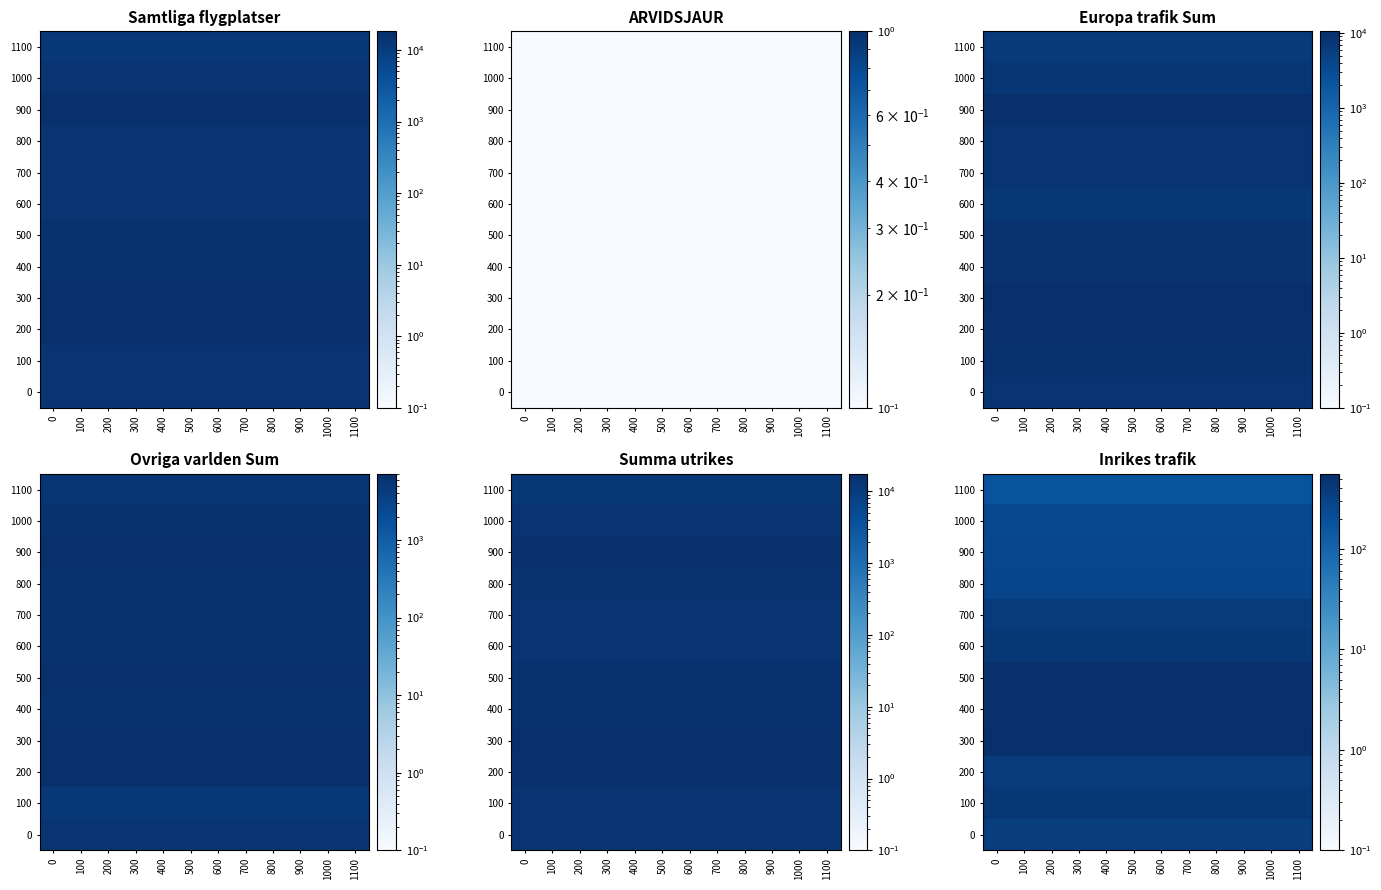

True or false: 600 has a value of 435 at 0.

True